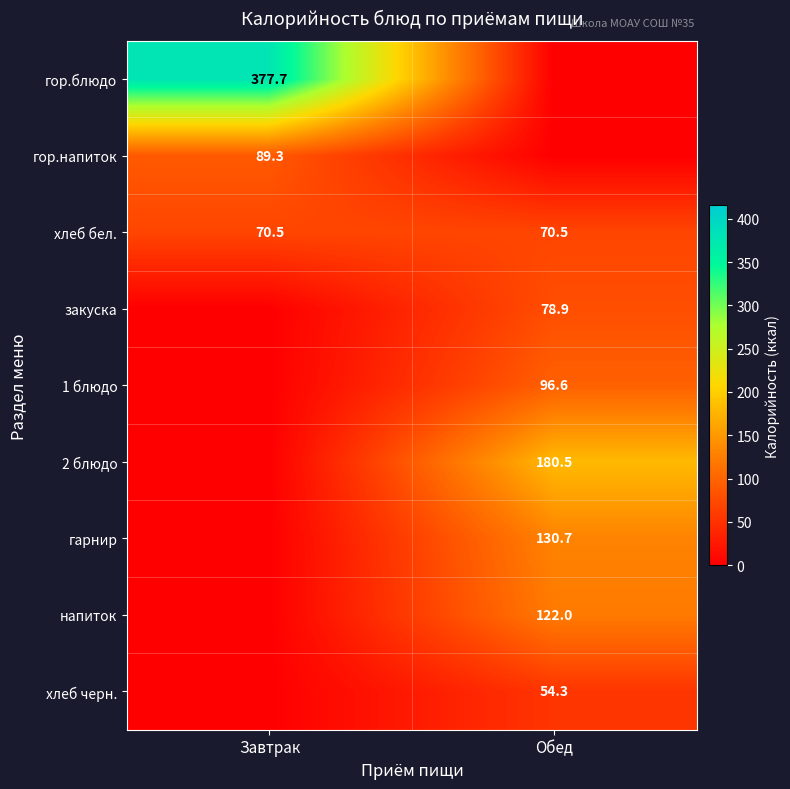

The хлеб черн. series shows 79.7 at Обед. True or false?

False